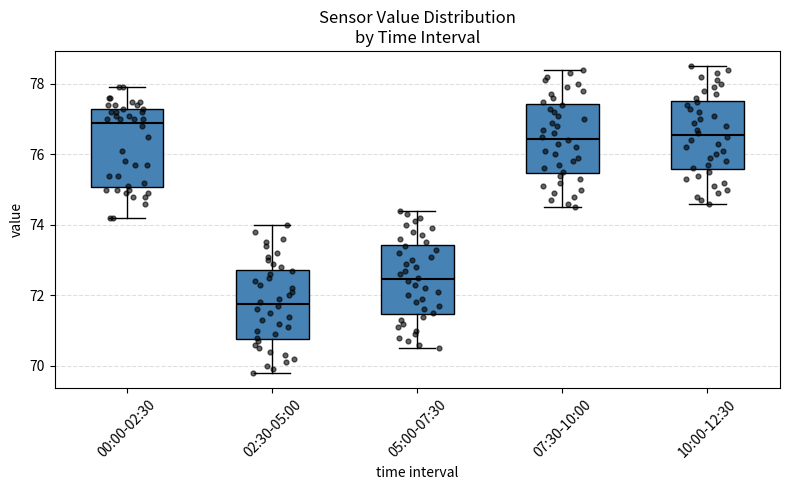

Reading left to right, transcribe this box plot: for each box, give where its median line is, the range the box spans, and where its two whiskers end, as read against the y-axis. The values are not printed on the chart, so give them approximately, as read against the axis.

00:00-02:30: median 77.0, box 75.0 to 77.4, whiskers 74.2 to 78.0
02:30-05:00: median 71.8, box 70.8 to 72.8, whiskers 69.8 to 74.0
05:00-07:30: median 72.4, box 71.4 to 73.4, whiskers 70.6 to 74.4
07:30-10:00: median 76.4, box 75.4 to 77.4, whiskers 74.6 to 78.4
10:00-12:30: median 76.6, box 75.6 to 77.6, whiskers 74.6 to 78.6